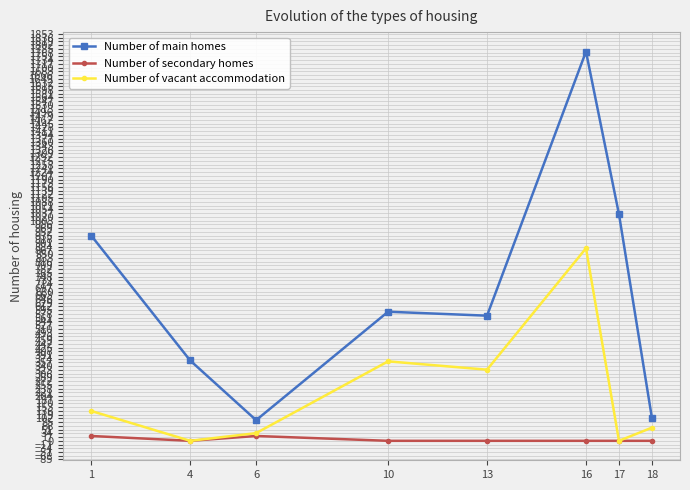

True or false: Number of main homes and Number of secondary homes intersect in this chart.

False